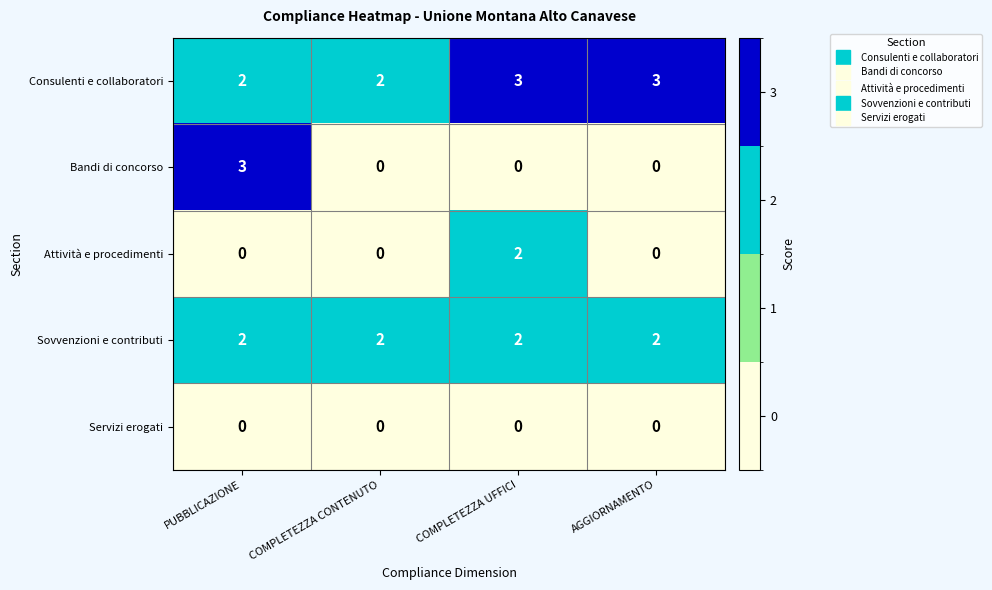

Reading left to right, transcribe all the data shown in this chart.

Consulenti e collaboratori: 2	2	3	3
Bandi di concorso: 3	0	0	0
Attività e procedimenti: 0	0	2	0
Sovvenzioni e contributi: 2	2	2	2
Servizi erogati: 0	0	0	0